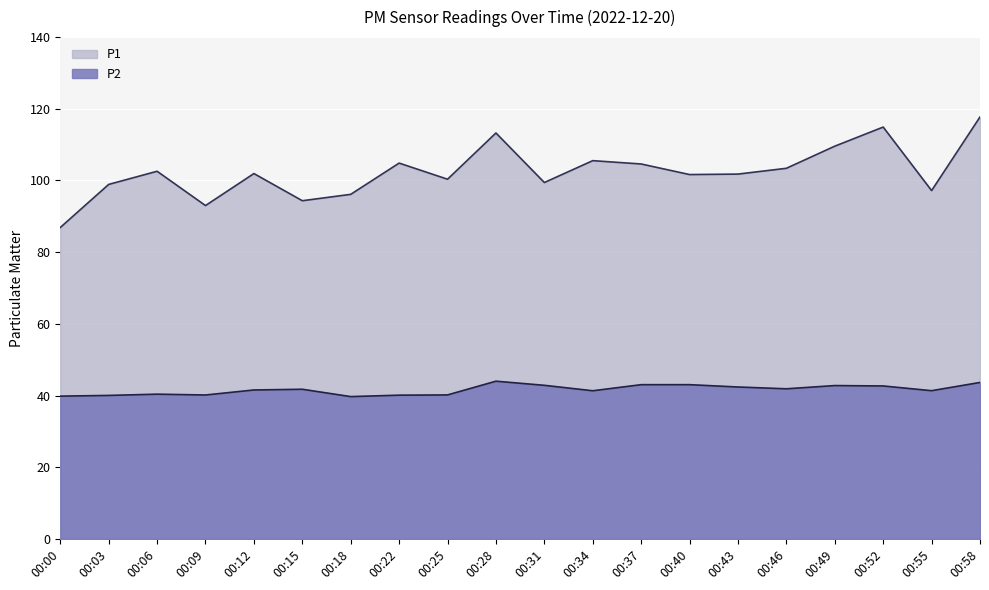

What are all the series names shown in the legend?

P1, P2